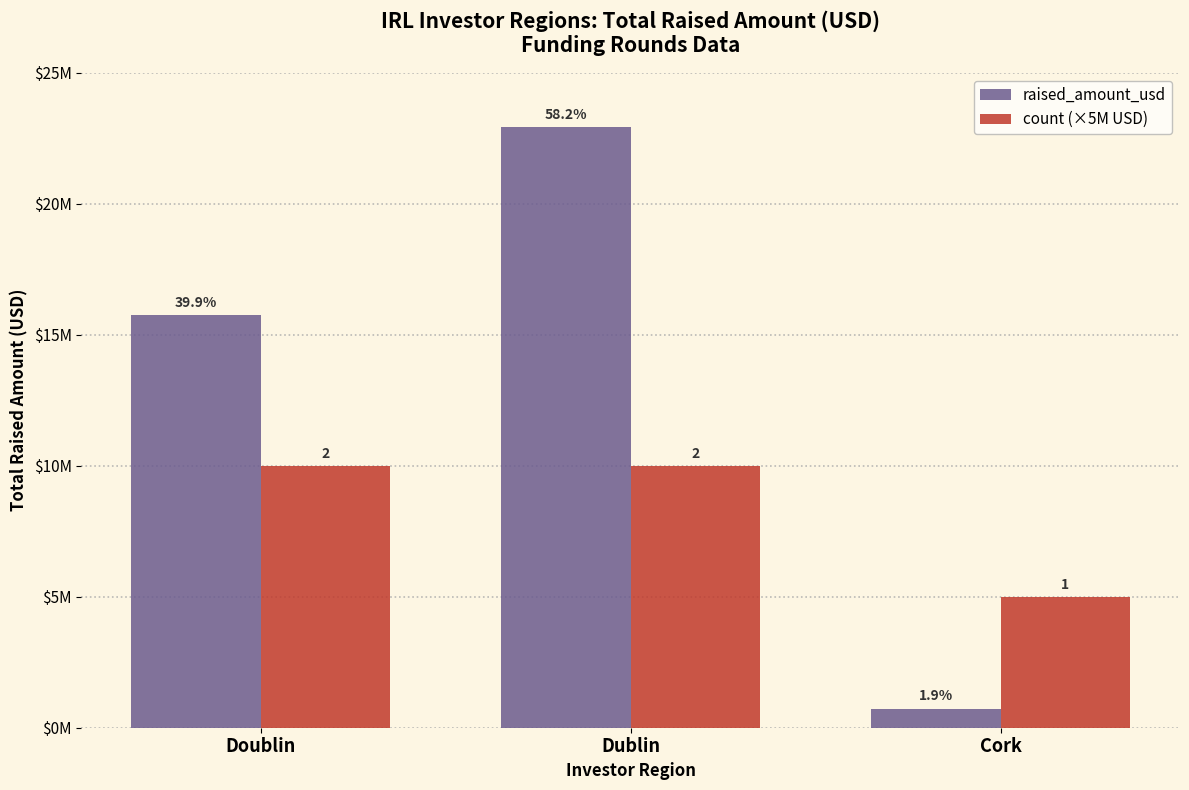

What is the minimum value for raised_amount_usd?

730000